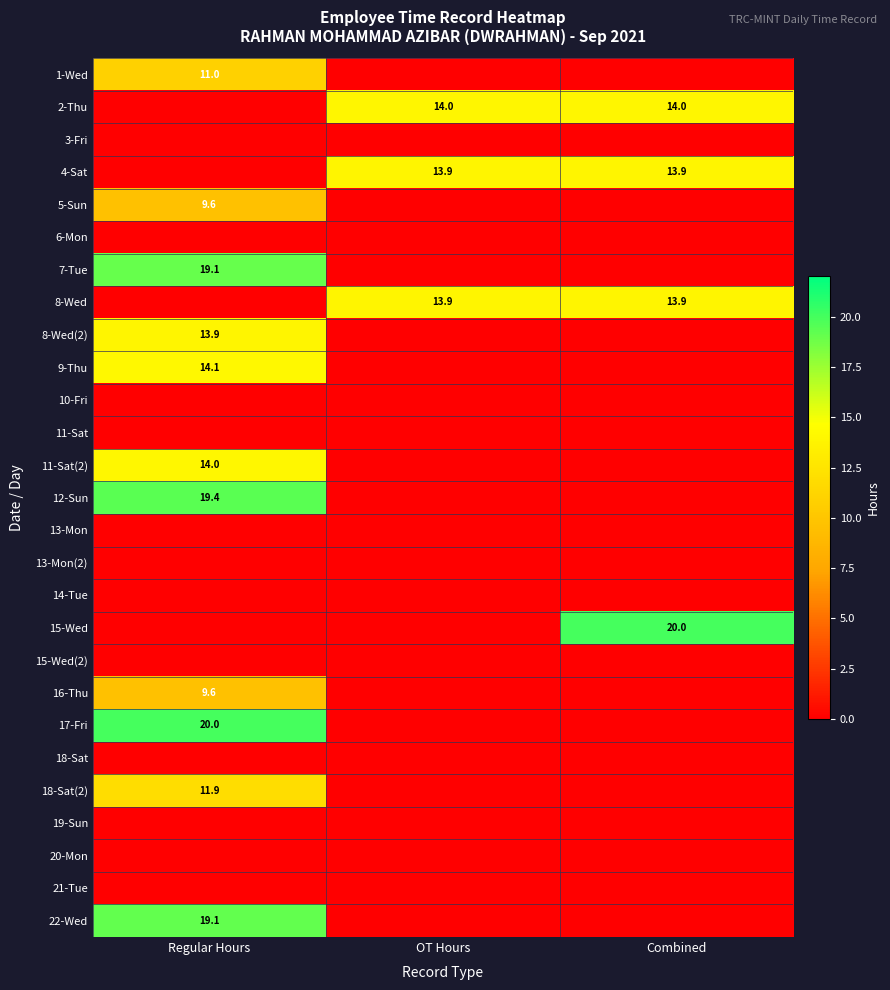

What is the total value across all series at OT Hours?

41.8